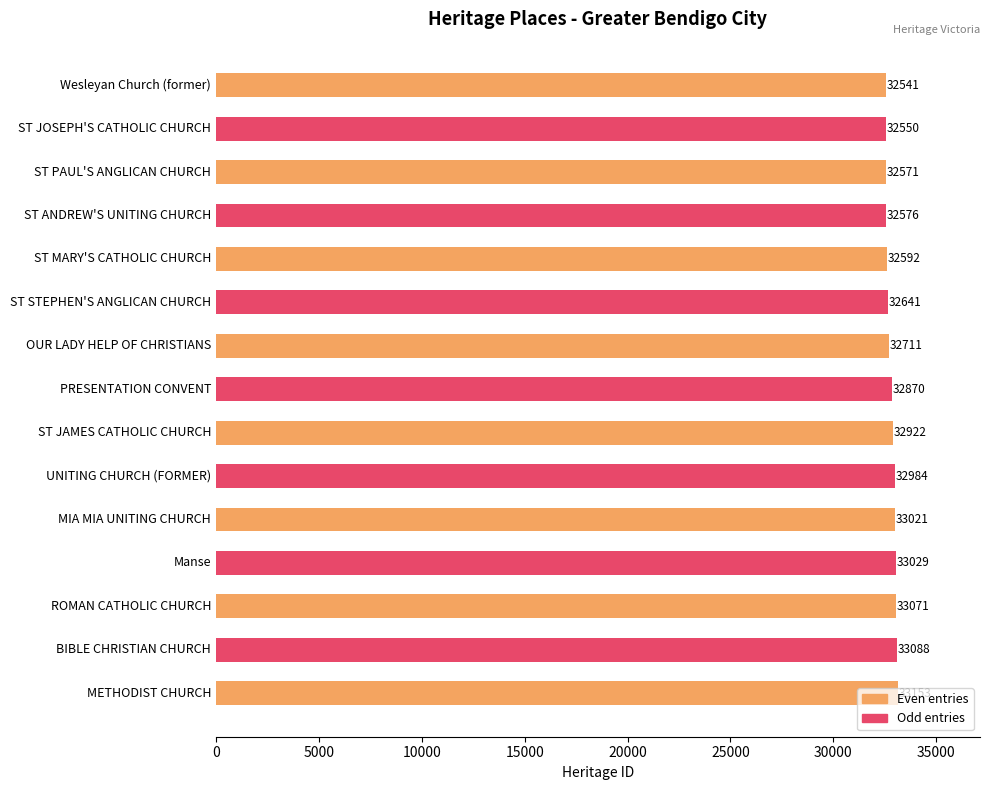

What is the greatest value displayed?

33153